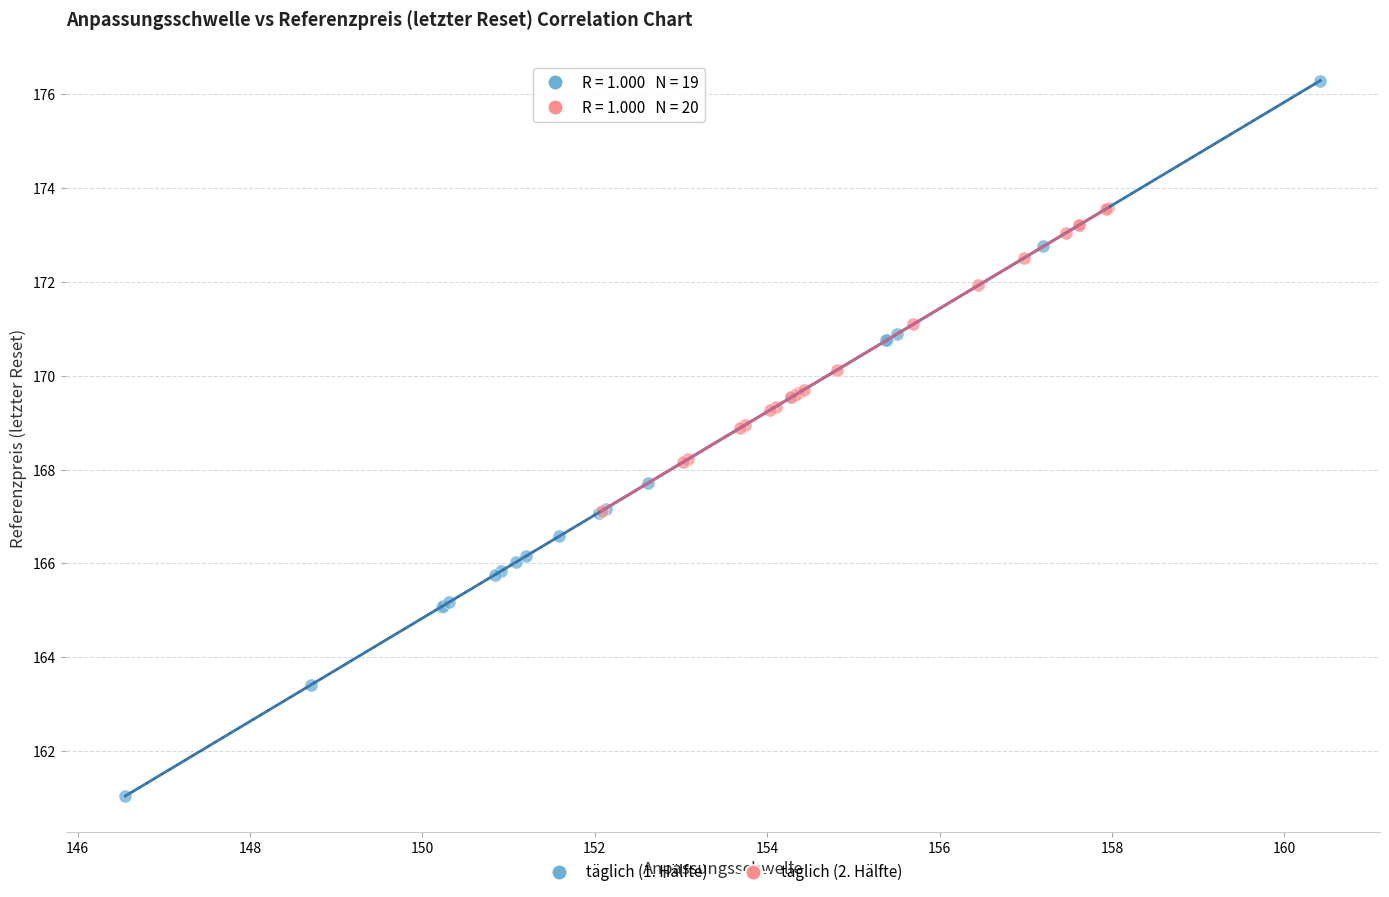

Which series contains the highest Y value?

täglich (1. Hälfte)